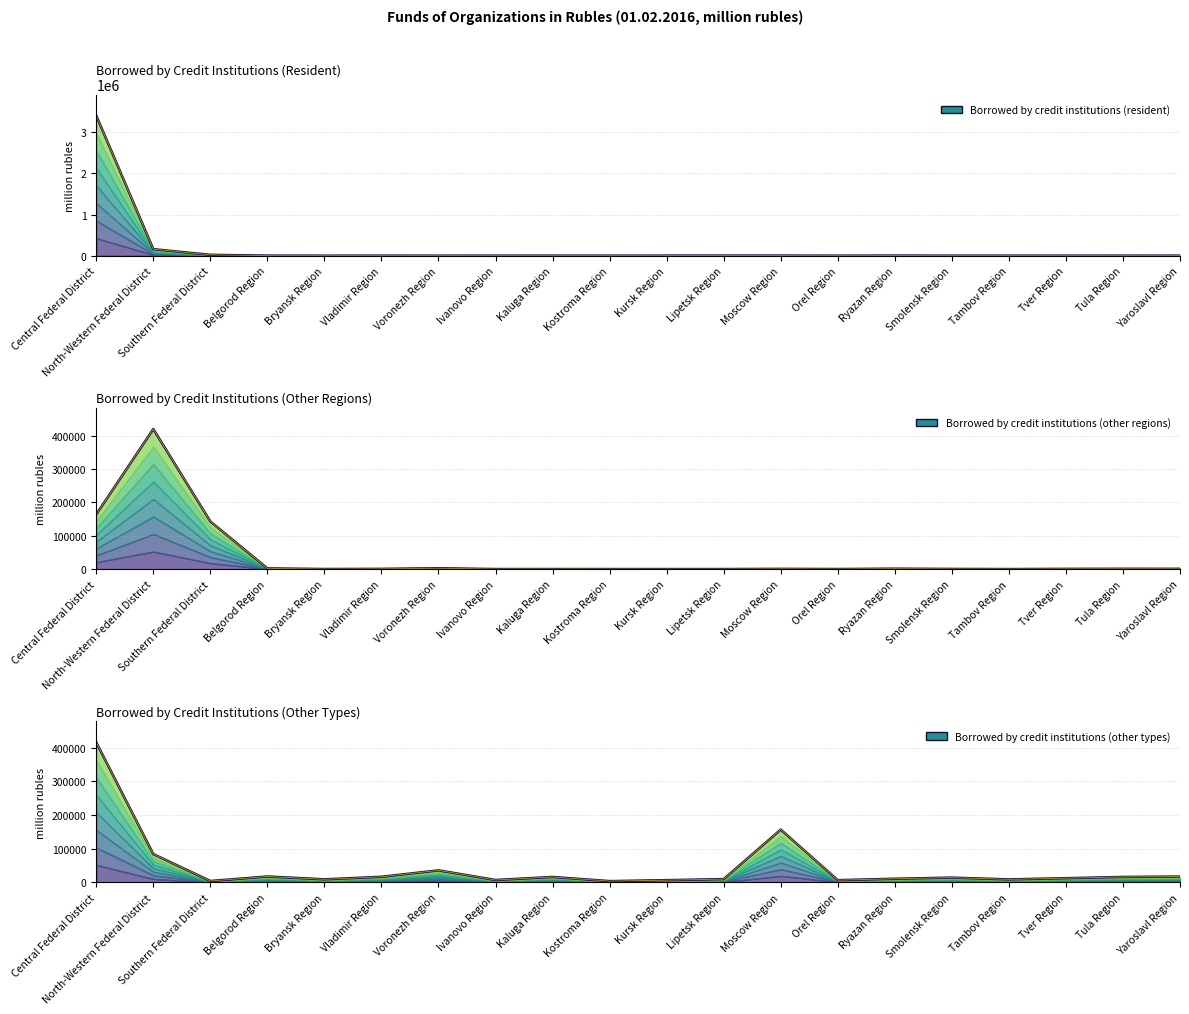

Reading left to right, list all the values displayed in this chart.

Borrowed by credit institutions (resident): Central Federal District=3401433	North-Western Federal District=157990	Southern Federal District=20355	Belgorod Region=1463	Bryansk Region=0	Vladimir Region=644	Voronezh Region=89	Ivanovo Region=819	Kaluga Region=701	Kostroma Region=643	Kursk Region=1762	Lipetsk Region=2124	Moscow Region=2221	Orel Region=3	Ryazan Region=2775	Smolensk Region=538	Tambov Region=438	Tver Region=1560	Tula Region=393	Yaroslavl Region=1766
Borrowed by credit institutions (other regions): Central Federal District=164518	North-Western Federal District=420634	Southern Federal District=143000	Belgorod Region=2032	Bryansk Region=130	Vladimir Region=594	Voronezh Region=2465	Ivanovo Region=62	Kaluga Region=93	Kostroma Region=35	Kursk Region=5	Lipetsk Region=20	Moscow Region=610	Orel Region=122	Ryazan Region=1174	Smolensk Region=397	Tambov Region=8	Tver Region=594	Tula Region=868	Yaroslavl Region=747
Borrowed by credit institutions (other types): Central Federal District=415369	North-Western Federal District=84116	Southern Federal District=4327	Belgorod Region=17715	Bryansk Region=9322	Vladimir Region=16805	Voronezh Region=35852	Ivanovo Region=7322	Kaluga Region=16355	Kostroma Region=3994	Kursk Region=6815	Lipetsk Region=9965	Moscow Region=156779	Orel Region=6801	Ryazan Region=10980	Smolensk Region=14382	Tambov Region=9097	Tver Region=12698	Tula Region=16360	Yaroslavl Region=17536